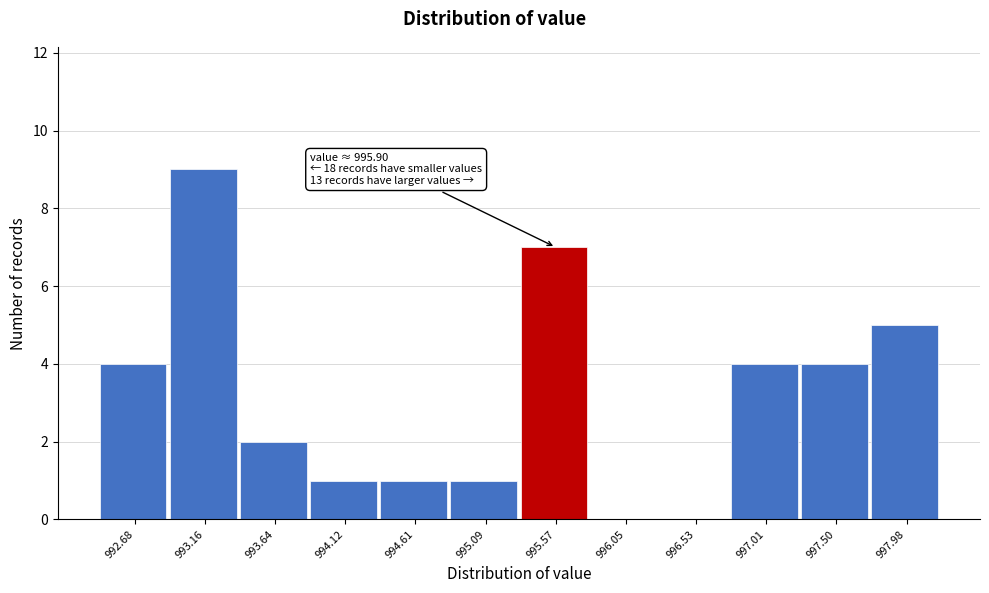

Reading right to left, what are all the values shown in this chart?

997.98=5	997.50=4	997.01=4	996.53=0	996.05=0	995.57=7	995.09=1	994.61=1	994.12=1	993.64=2	993.16=9	992.68=4